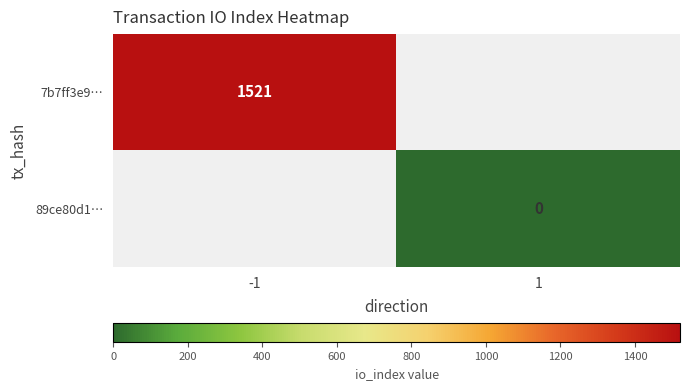

True or false: 7b7ff3e9… has a value of 2521.9 at -1.

False